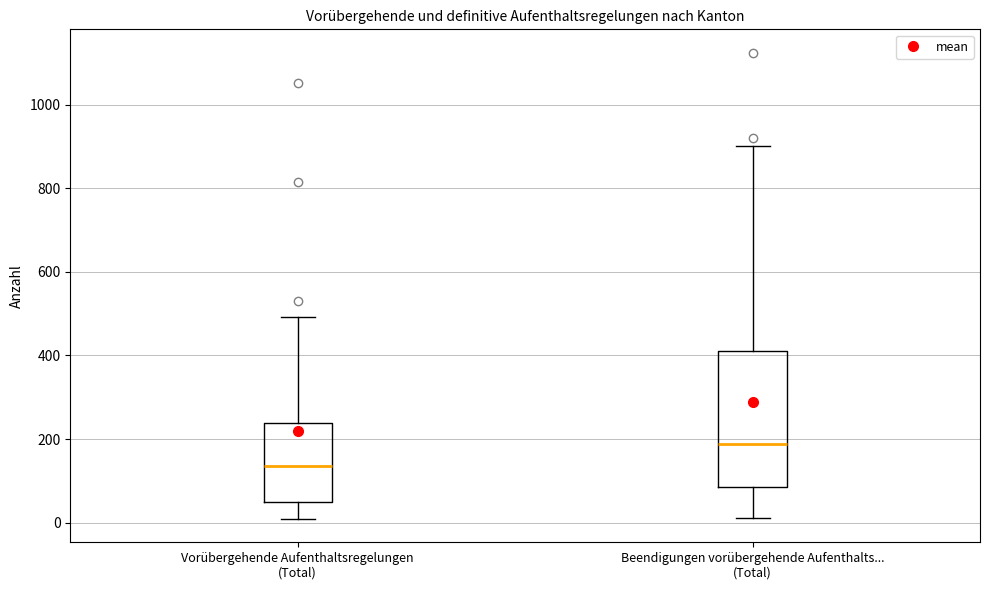

Where does the median line of the box for Beendigungen vorübergehende Aufenthalts... (Total) sit on the y-axis? The values are not printed on the chart, so give them approximately, as read against the axis.

180